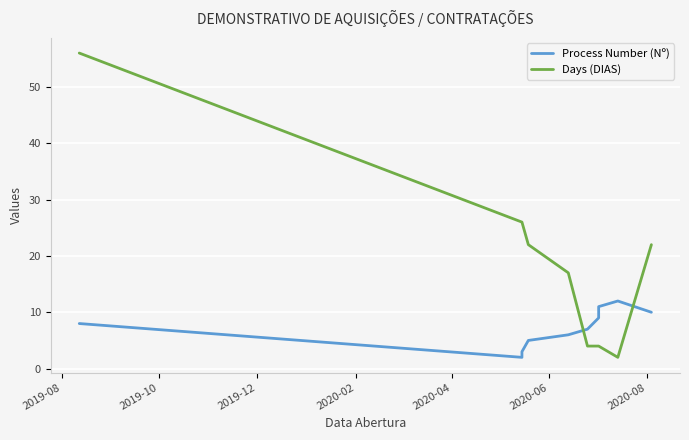

Which series has the widest spread of values?

Days (DIAS)